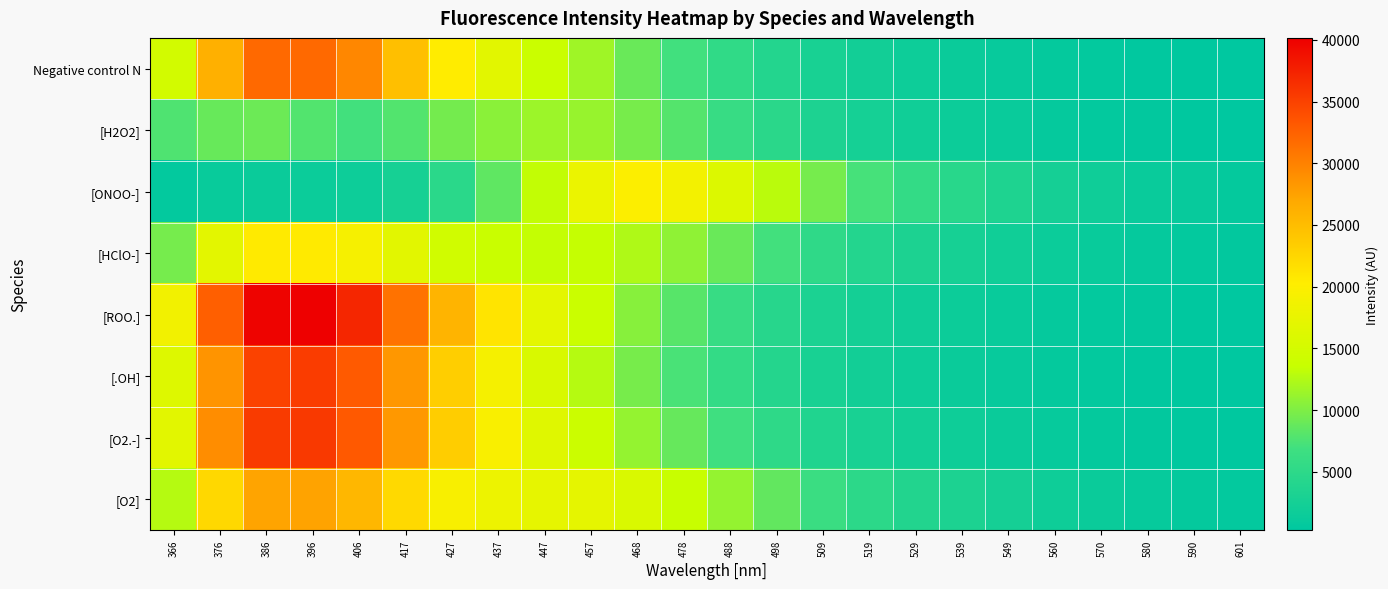

List the series in order of their peak value, highest first.

[ROO.], [O2.-], [.OH], Negative control N, [O2], [HClO-], [ONOO-], [H2O2]